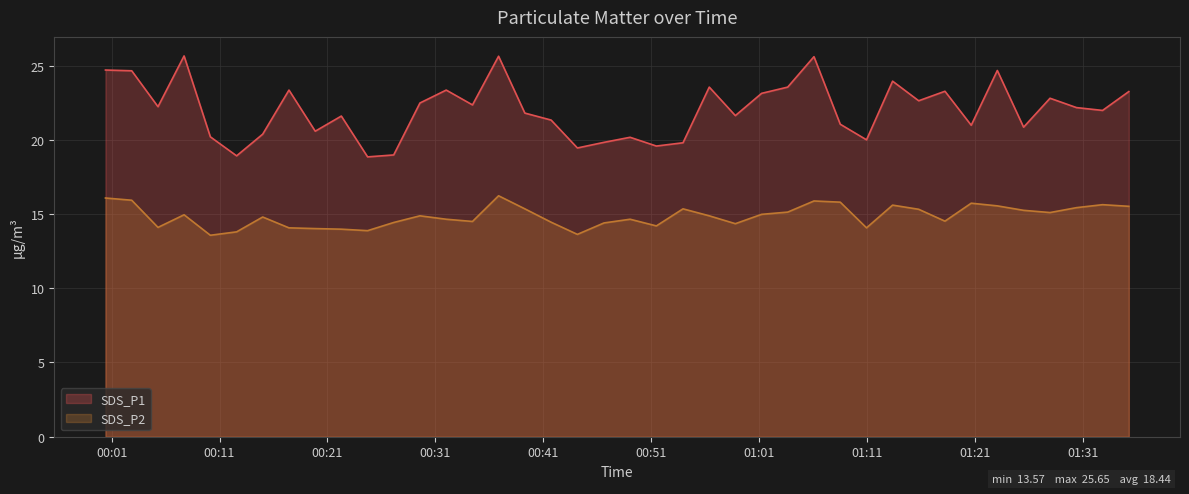

What is the maximum value for SDS_P2?

16.2